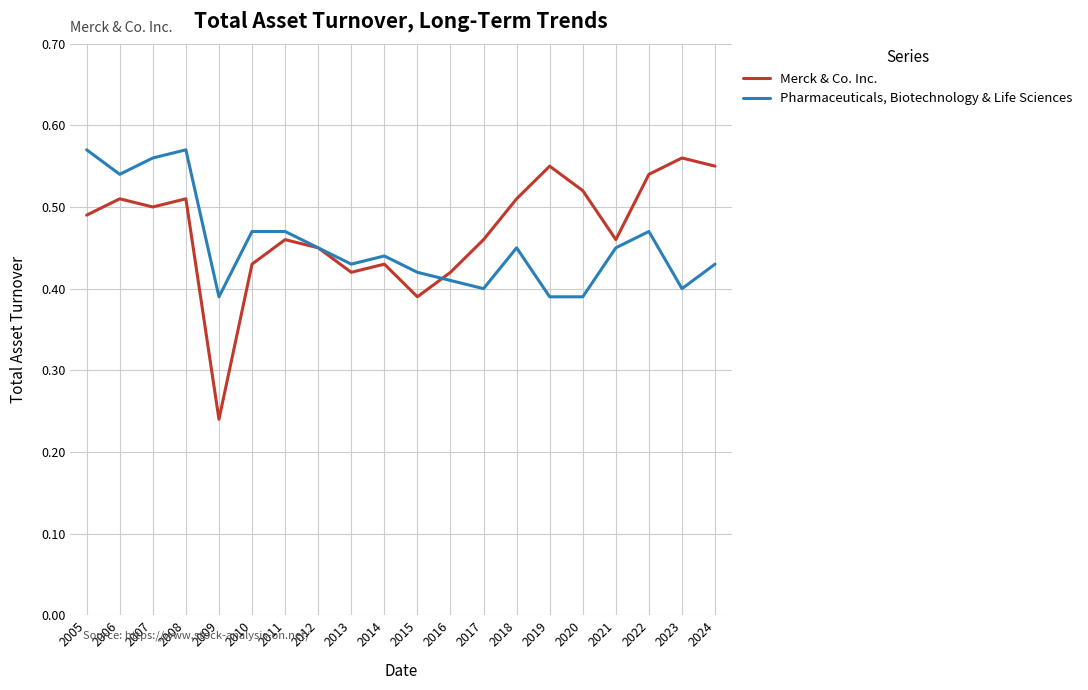

True or false: Merck & Co. Inc. has a value of 0.3 at 2011.

False